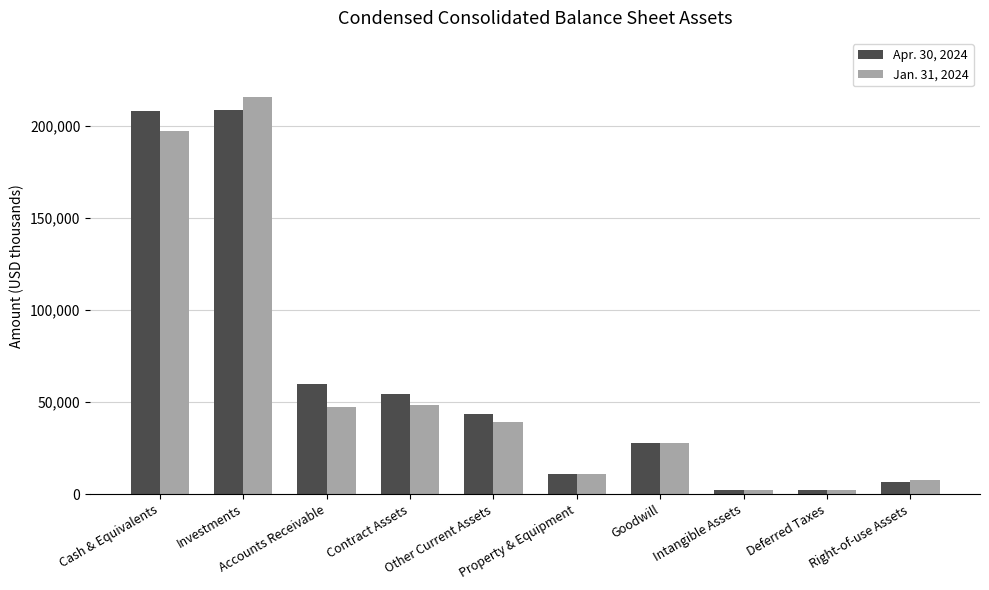

At which category is the sum across all series the highest?

Investments